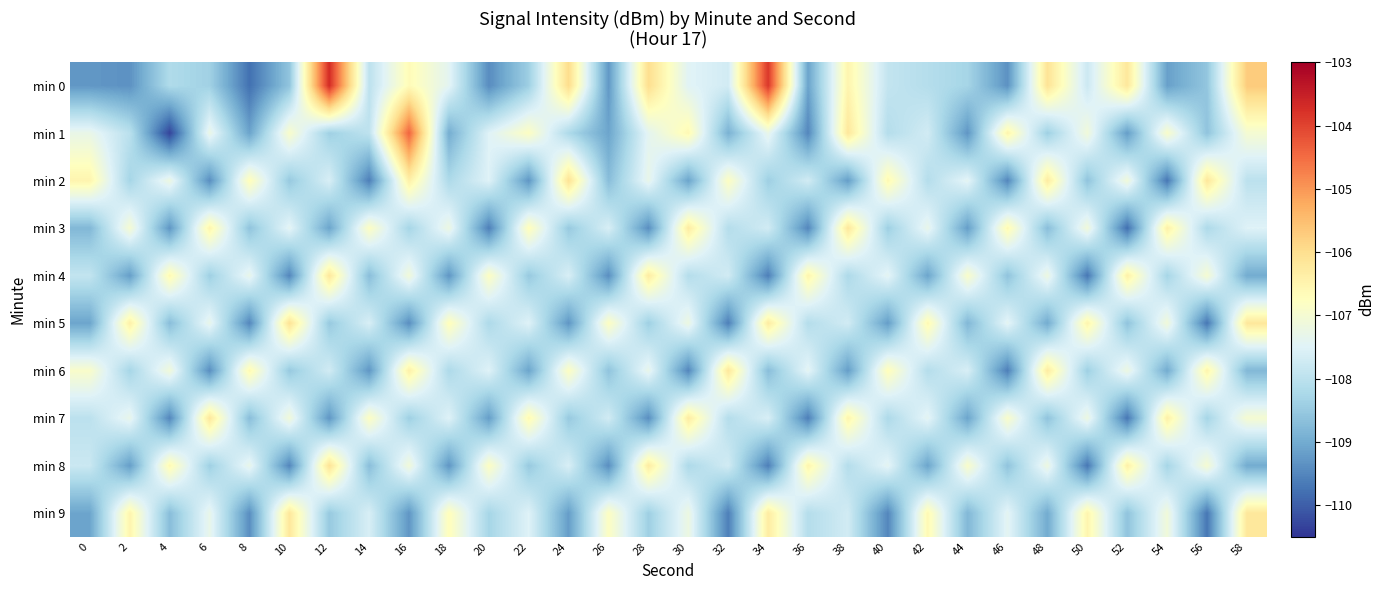

At which category is the sum across all series the highest?

16